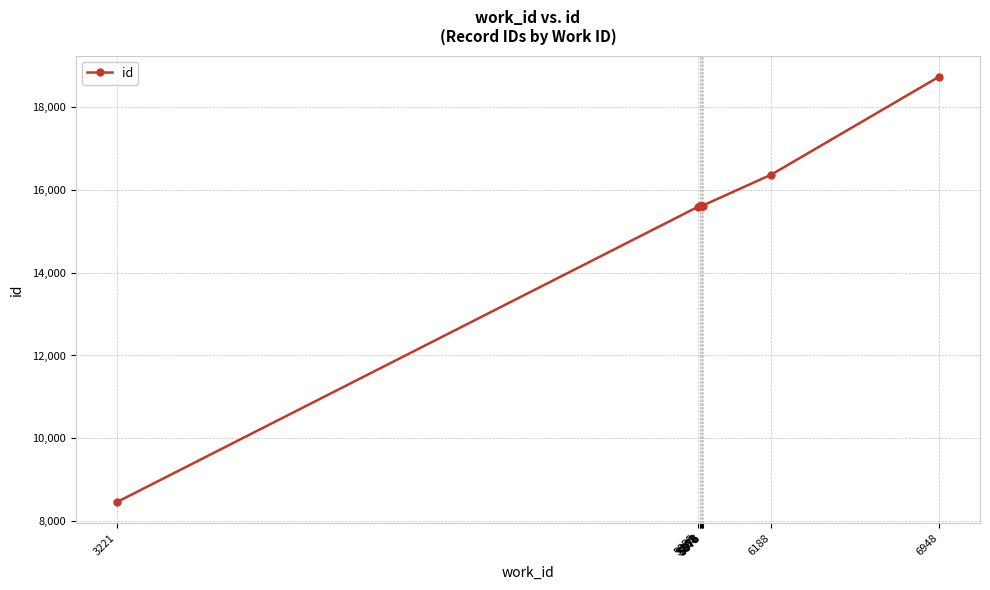

What is the greatest value displayed?

18726